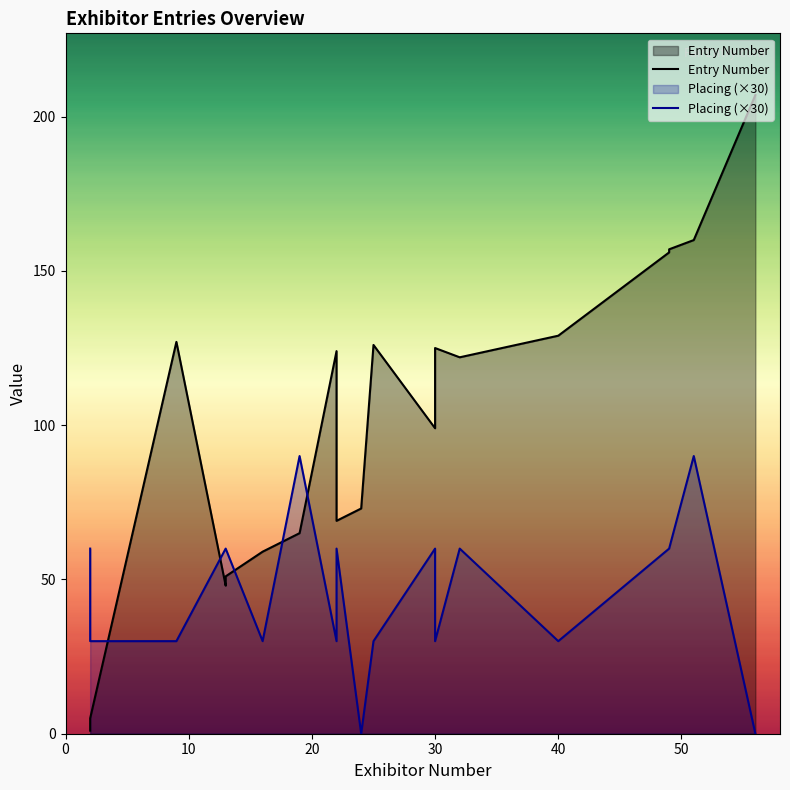

How many values in the Entry Number series exceed 122?

9